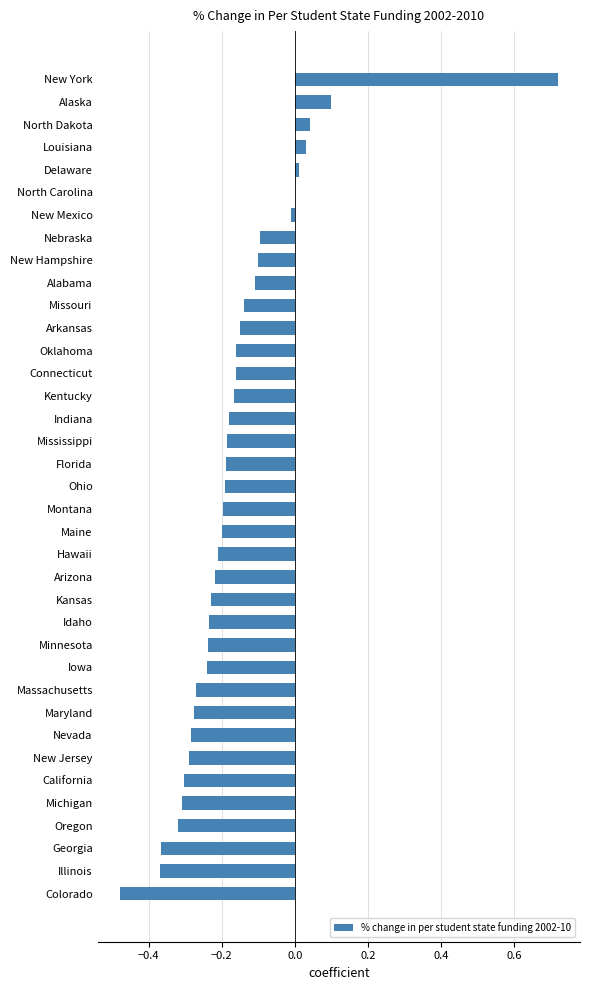

The value at Nebraska is -0.2. True or false?

False